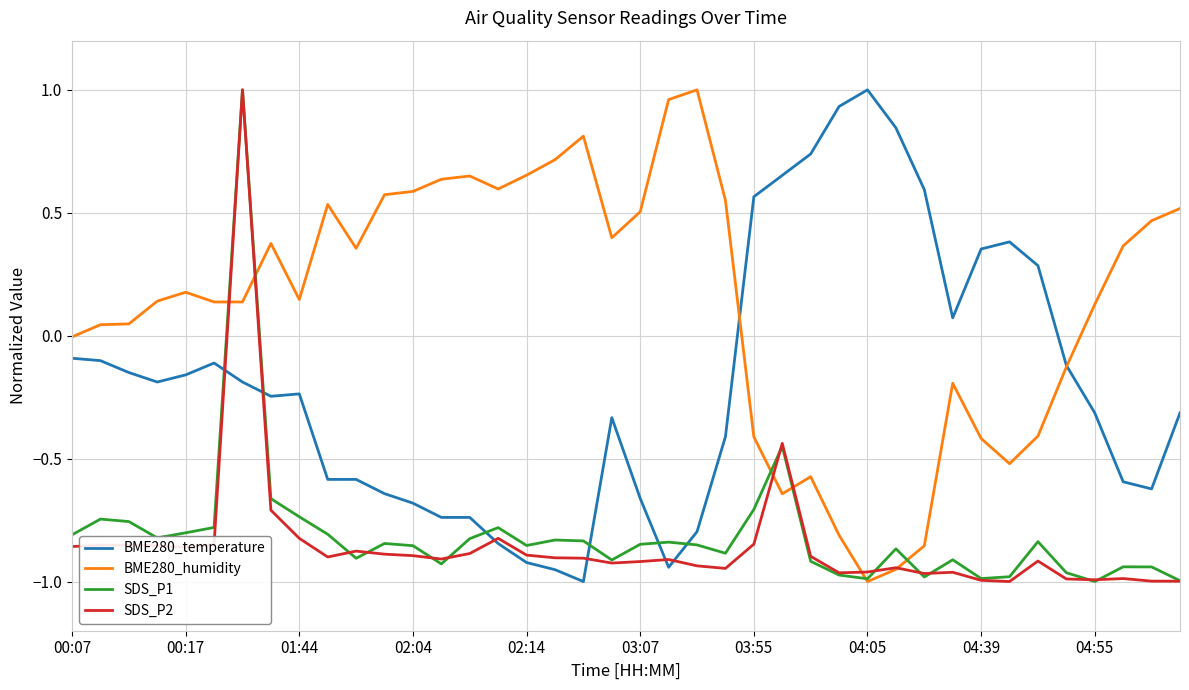

Which series has the largest total across all categories?

BME280_humidity